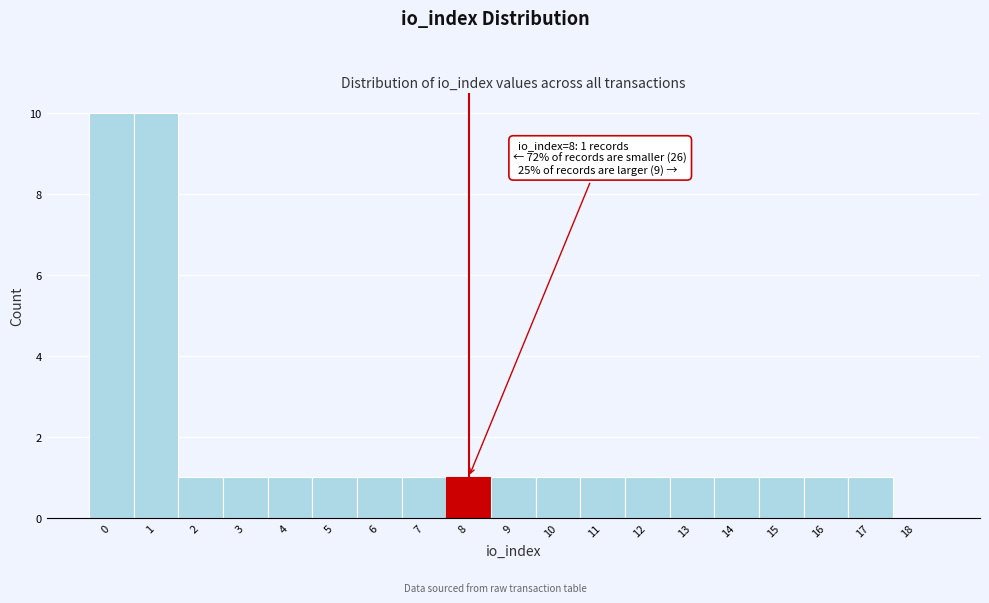

Reading left to right, list all the values displayed in this chart.

0=10	1=10	2=1	3=1	4=1	5=1	6=1	7=1	8=1	9=1	10=1	11=1	12=1	13=1	14=1	15=1	16=1	17=1	18=0